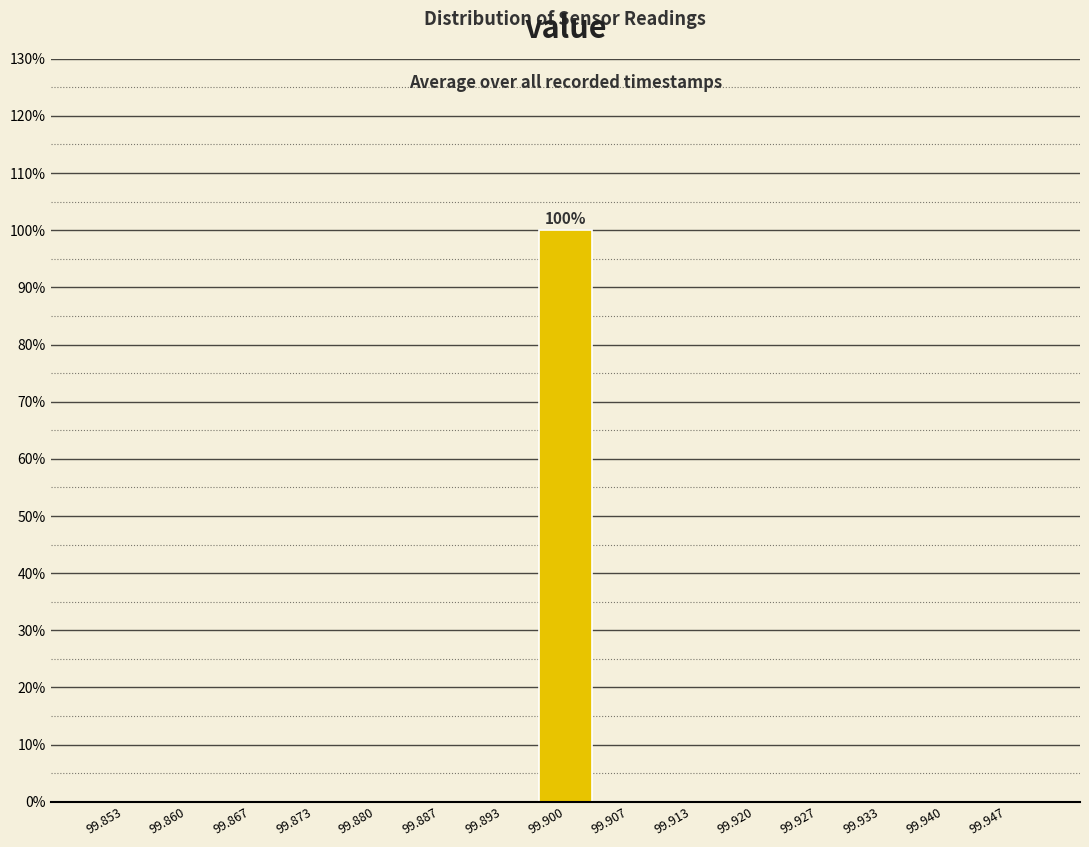

Reading left to right, list all the values displayed in this chart.

99.853=0	99.860=0	99.867=0	99.873=0	99.880=0	99.887=0	99.893=0	99.900=100	99.907=0	99.913=0	99.920=0	99.927=0	99.933=0	99.940=0	99.947=0